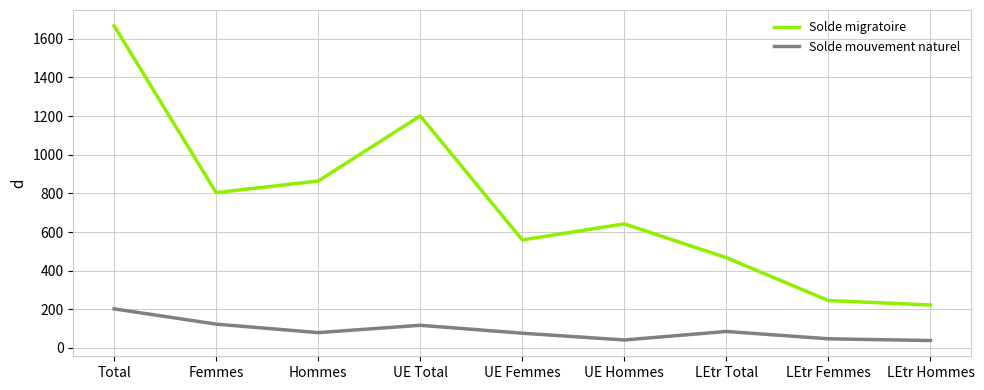

True or false: Solde mouvement naturel and Solde migratoire cross at least once.

False